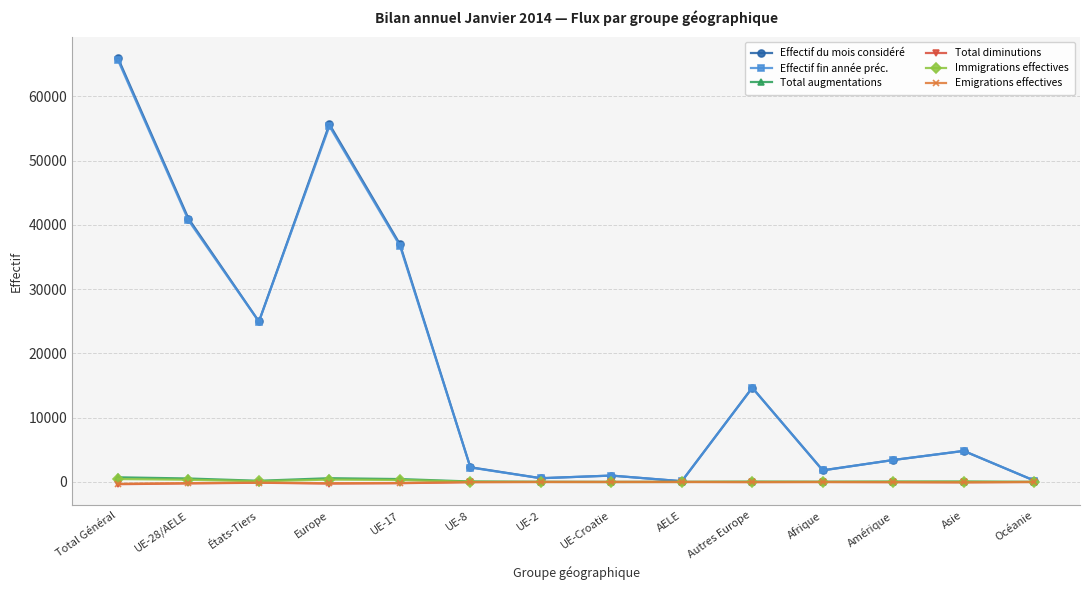

What is the maximum value shown in the chart?

65940